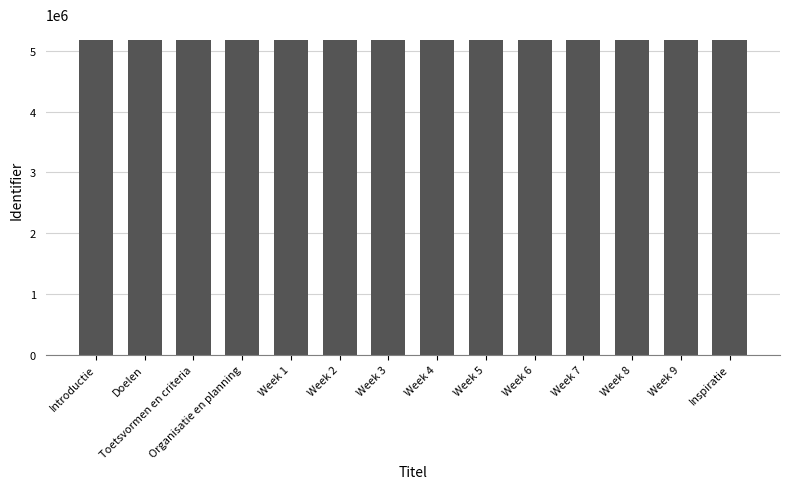

Is it true that the value at Week 5 is 5178315?

True